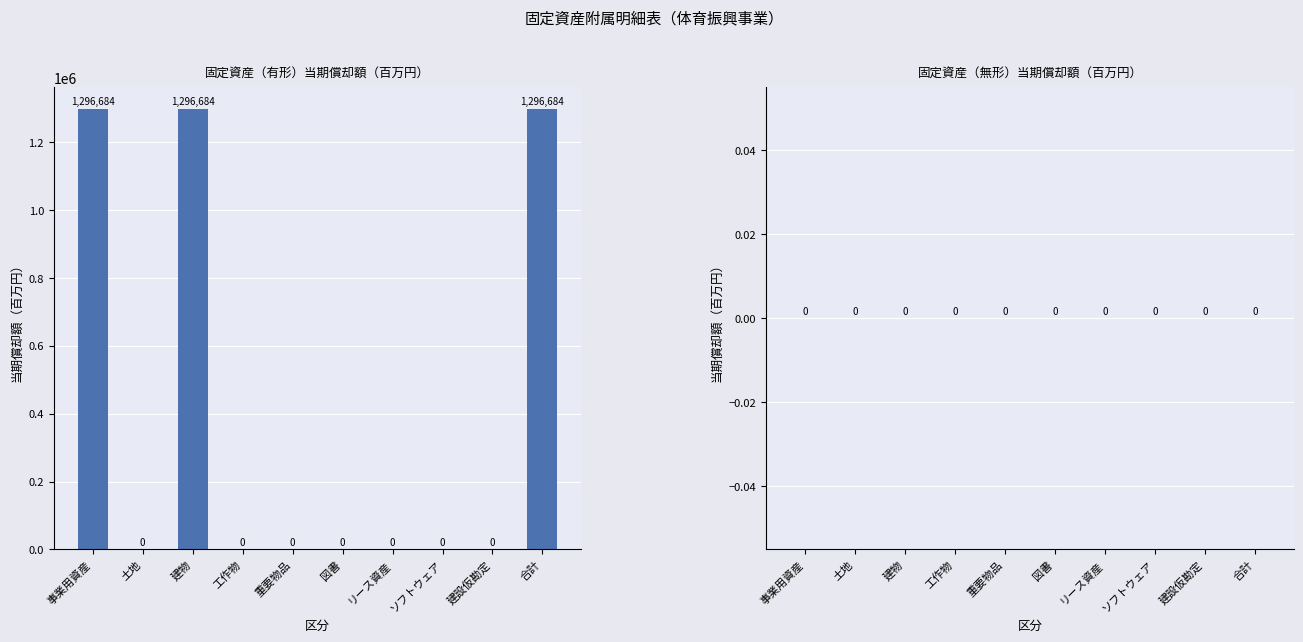

True or false: the data shows 0 at 土地.

True